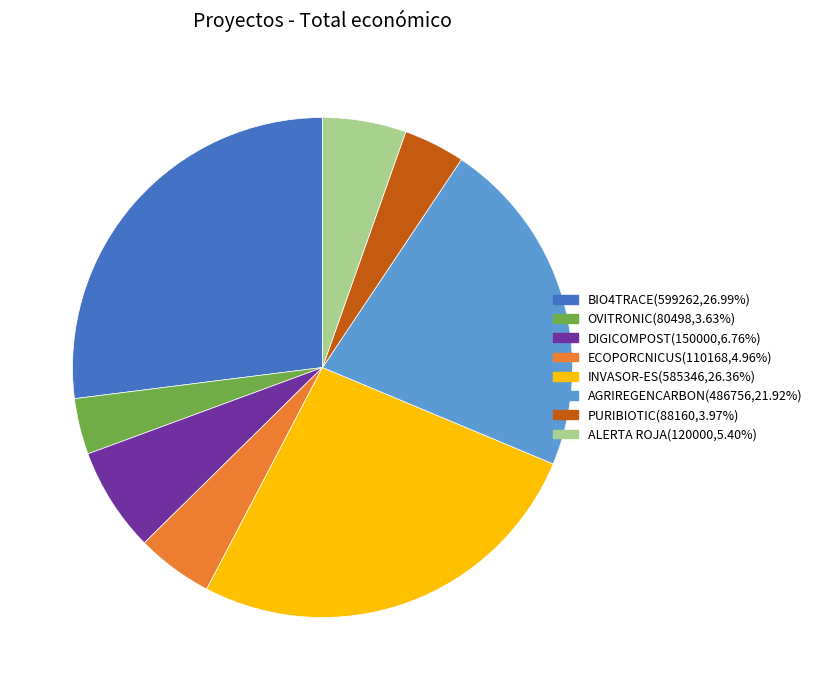

Combined, do BIO4TRACE and OVITRONIC account for over 50%?

No